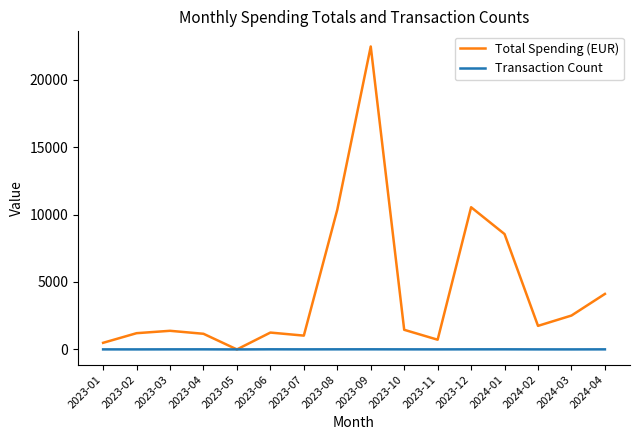

Which series has the largest range (max minus min)?

Total Spending (EUR)